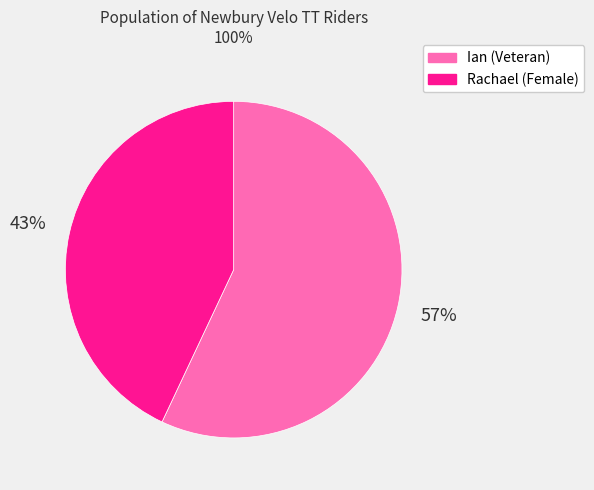

To the nearest percent, what percentage of the pie is Rachael?

43%